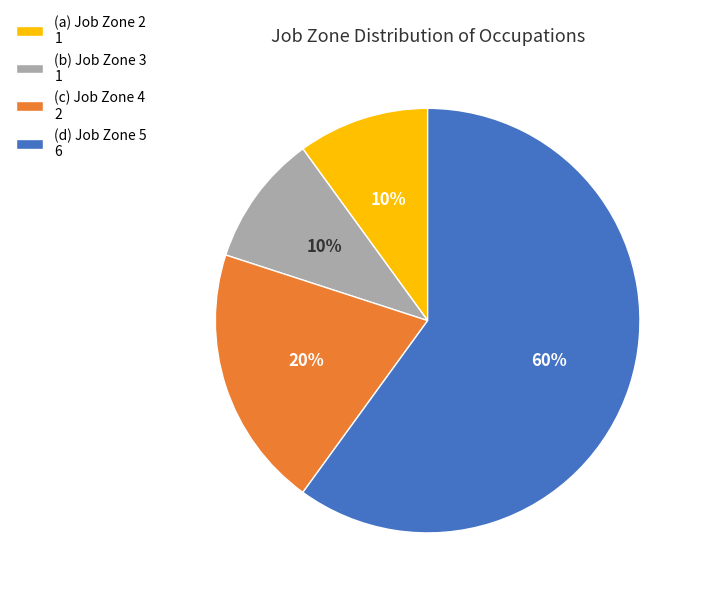

To the nearest percent, what percentage of the pie is (a) Job Zone 2 1?

10%